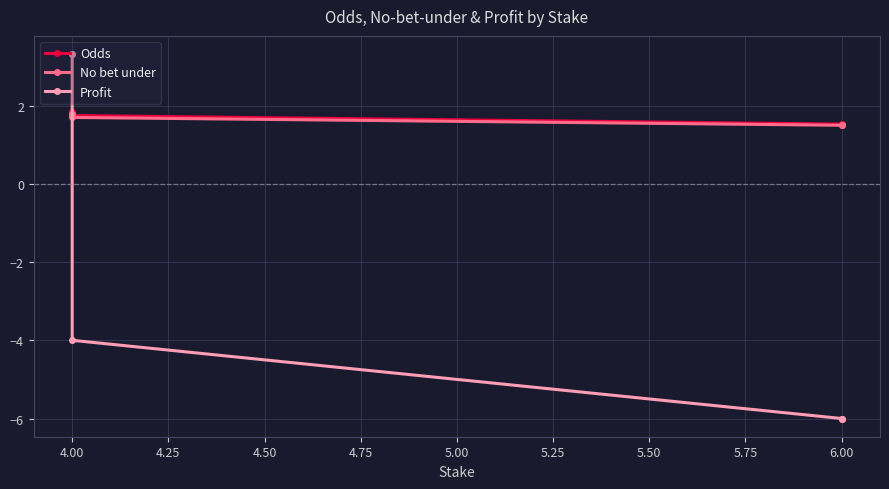

At how many categories does at least one series exceed -4?

5